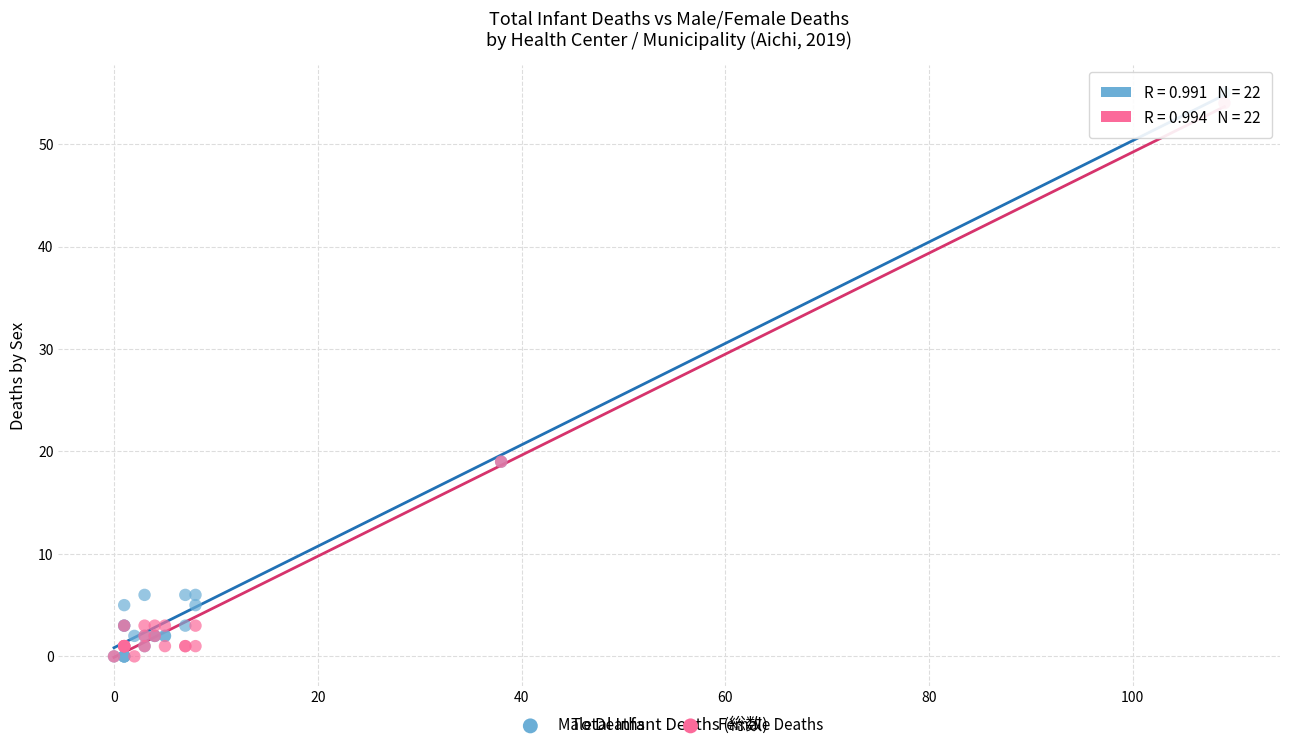

Which series has the widest spread of Y values?

Male Deaths